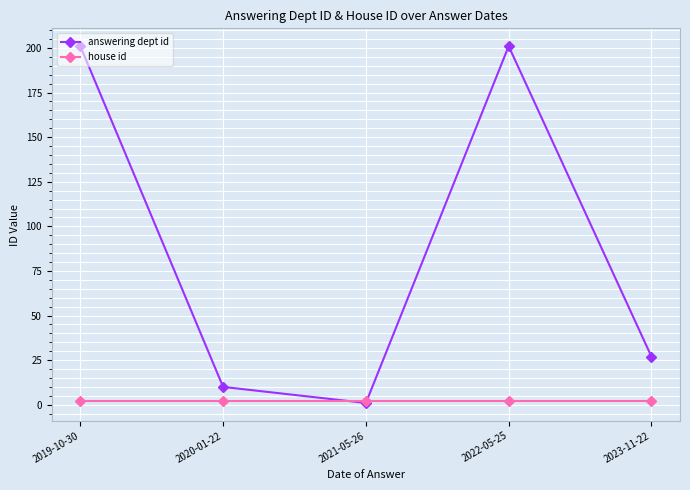

How many interior local valleys does the answering dept id series have?

1